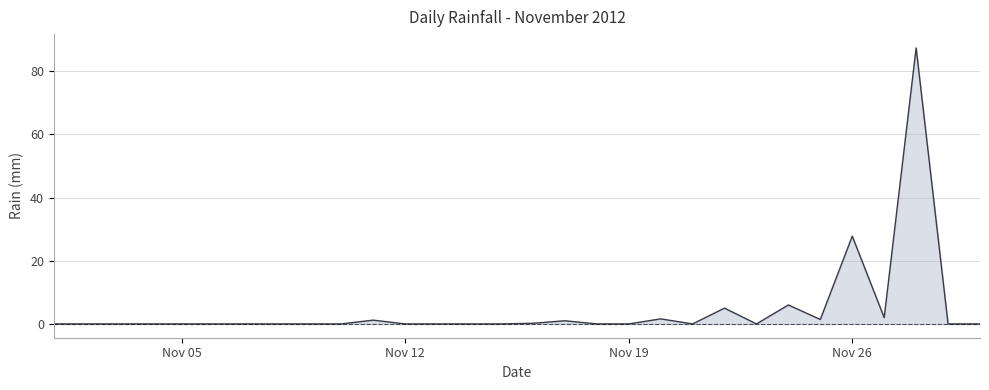

What is the greatest value displayed?

87.4